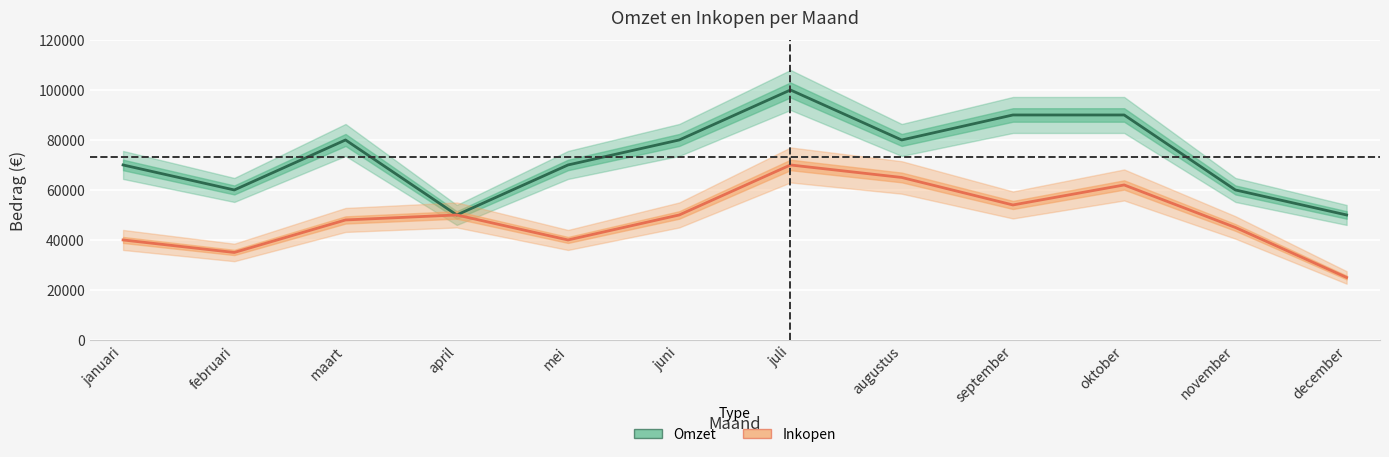

True or false: Inkopen and Omzet cross at least once.

False